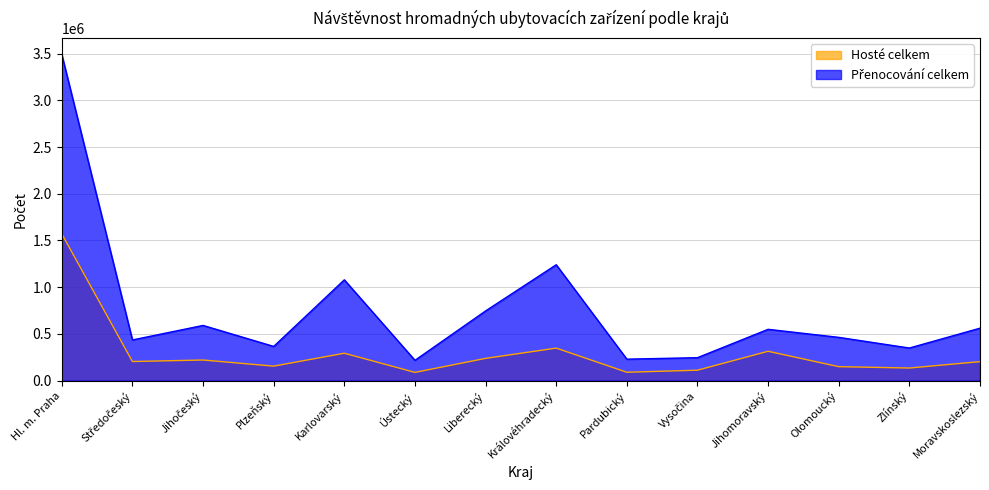

Which series has the largest range (max minus min)?

Přenocování celkem